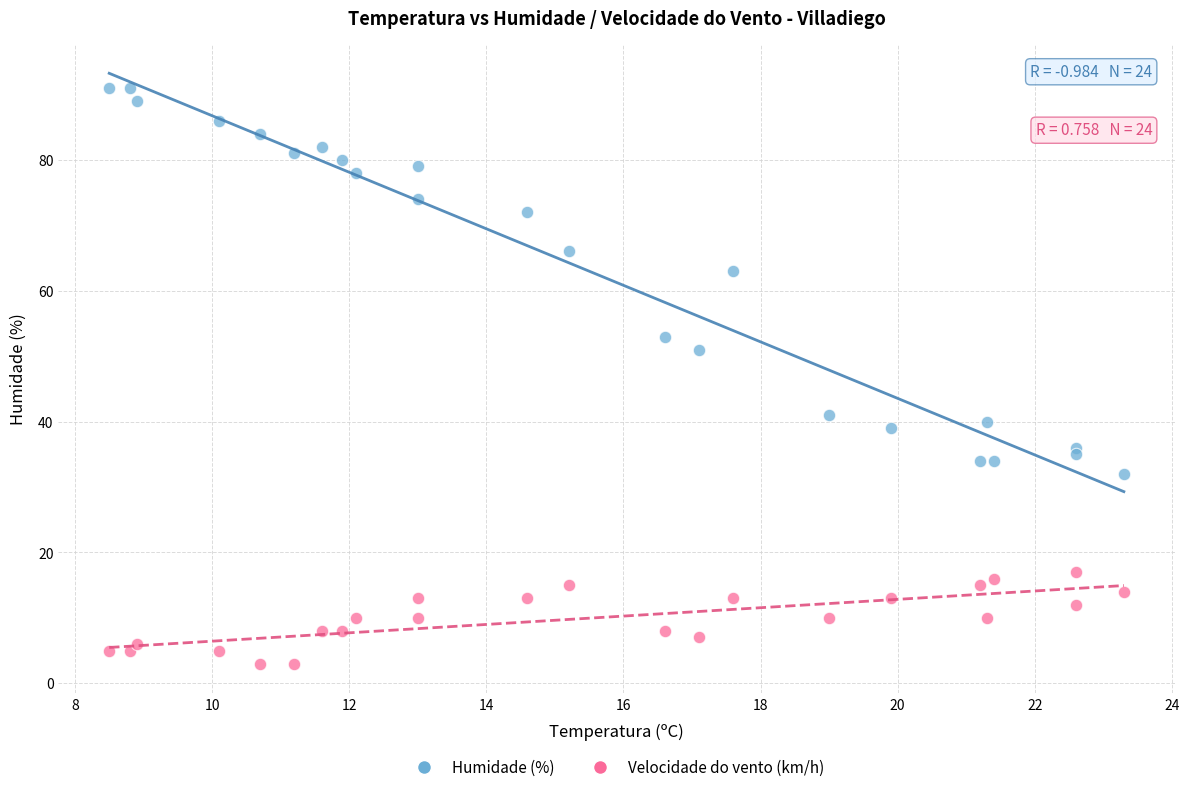

Which series reaches the maximum Y coordinate?

Humidade (%)